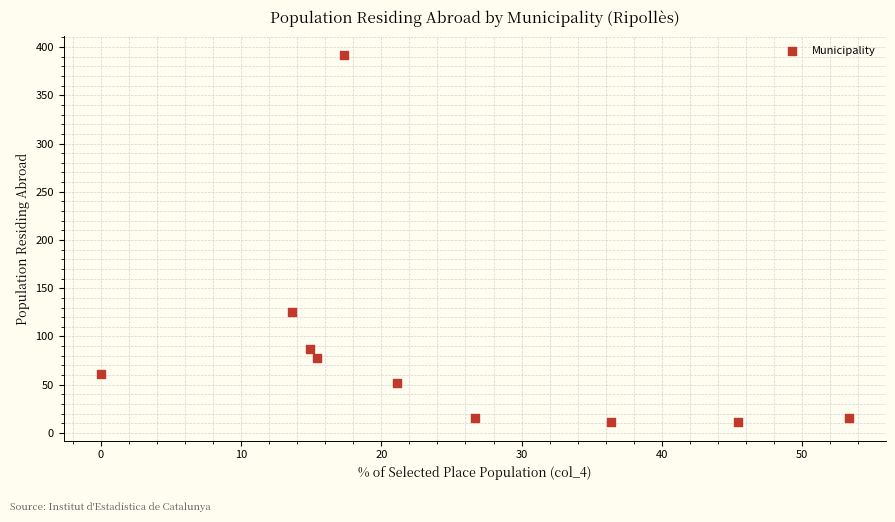

What Y value in the scatter plot is closest to 201?

125